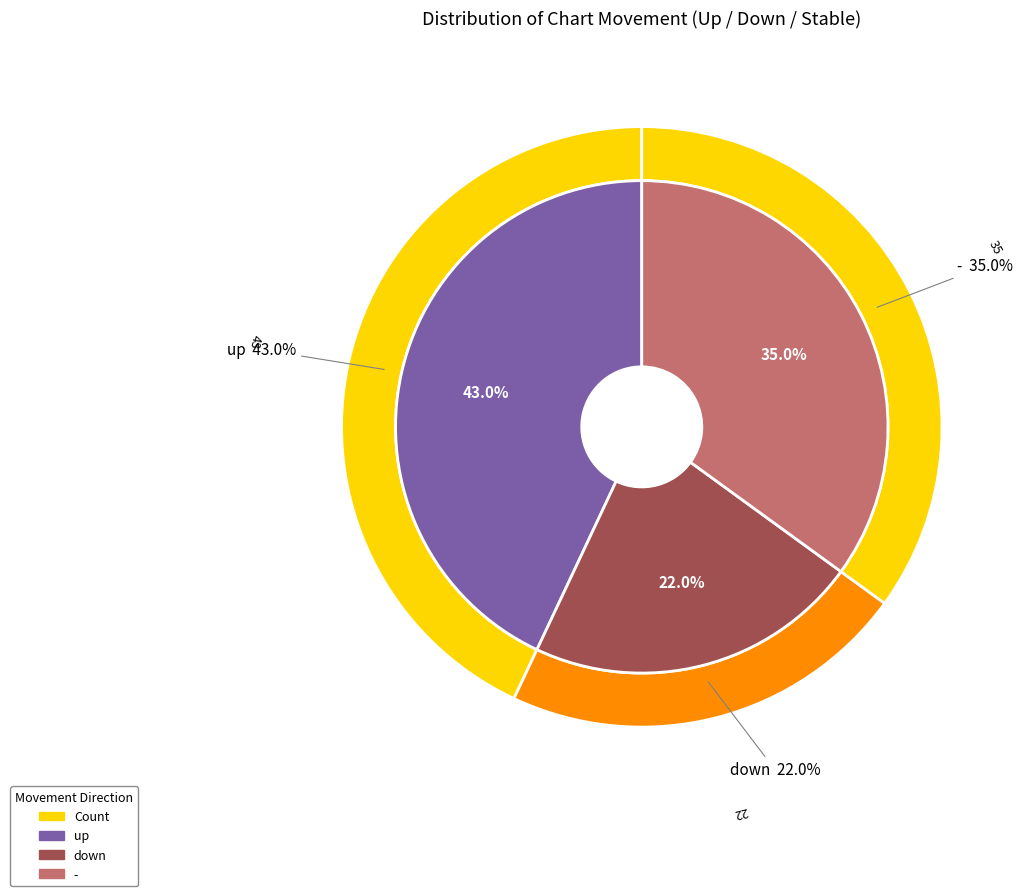

What percentage is the up slice, to the nearest percent?

43%